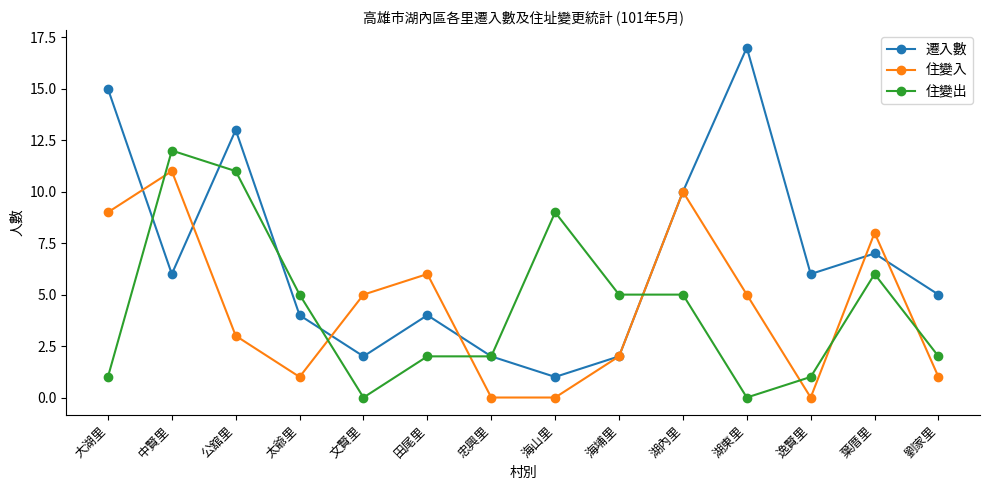

True or false: 住變出 has a value of 2 at 湖內里.

False